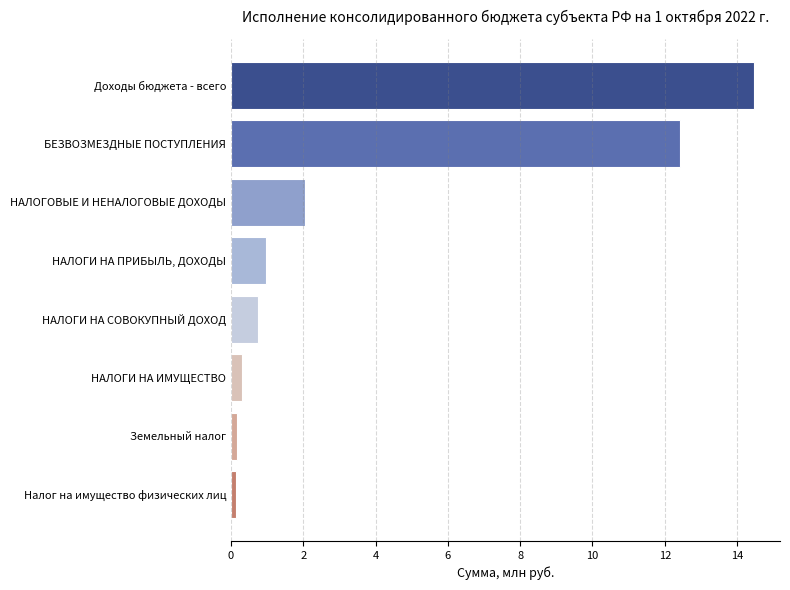

What is the sum of all values?

31.3